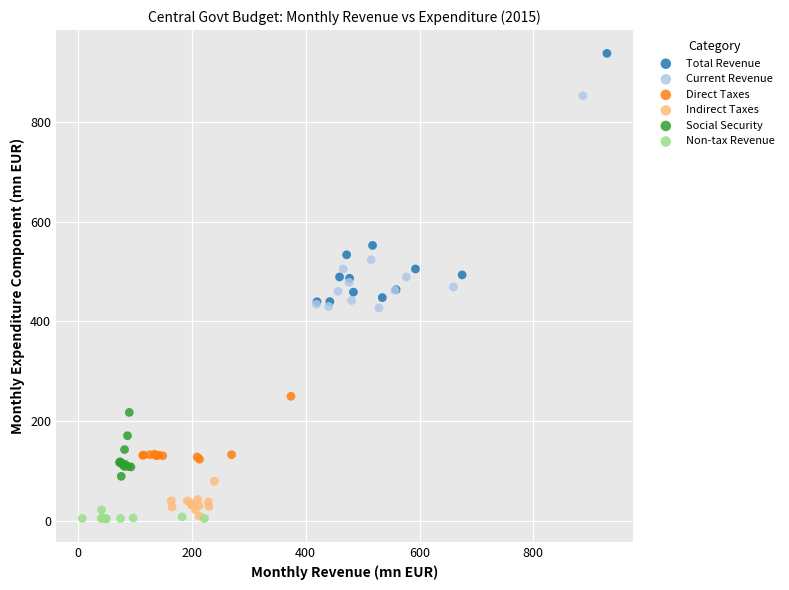

Which series has the widest spread of Y values?

Total Revenue